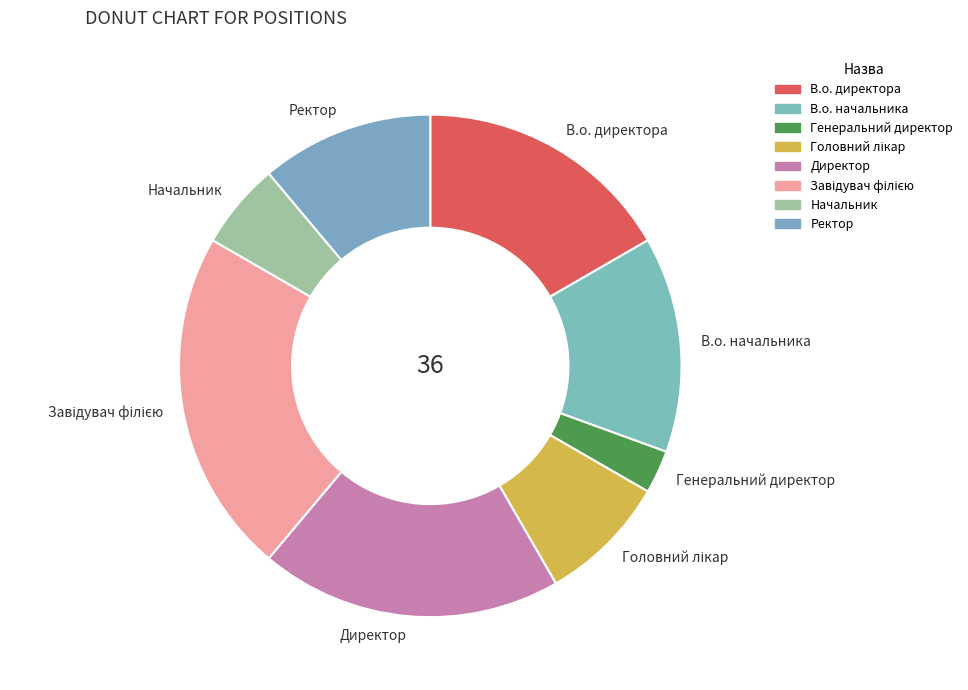

What is the smallest slice in the pie chart?

Генеральний директор